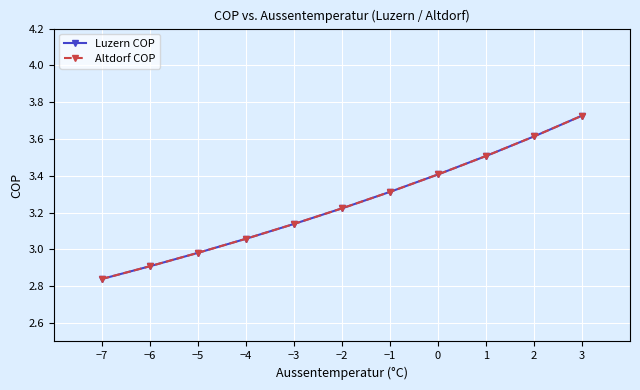

Between 3 and −1, which is larger?

3